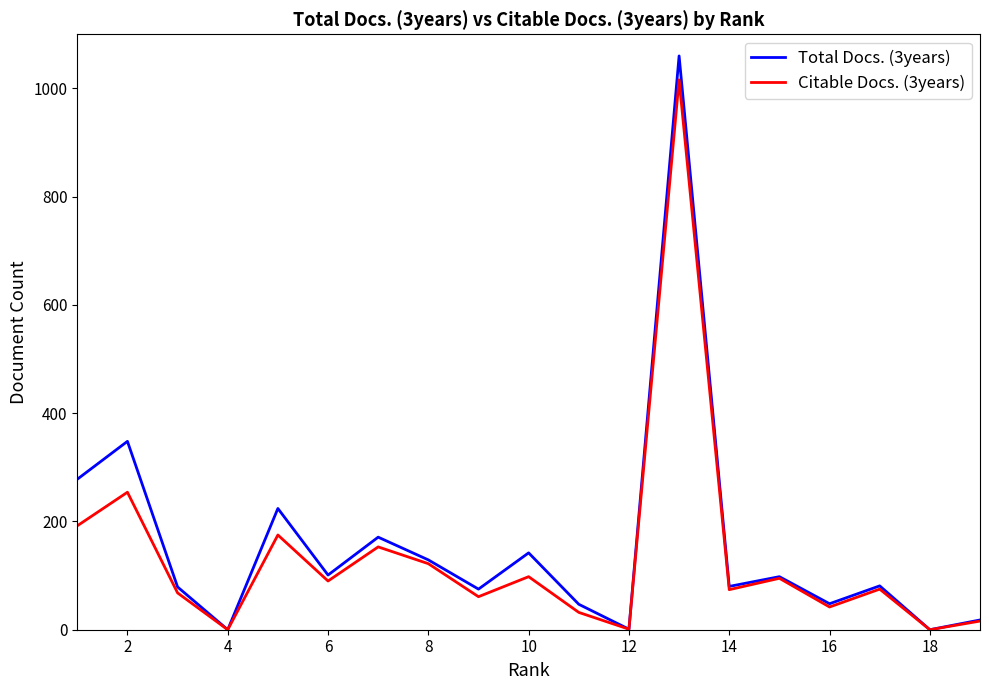

Rank the series by their maximum value, from highest to lowest.

Total Docs. (3years), Citable Docs. (3years)